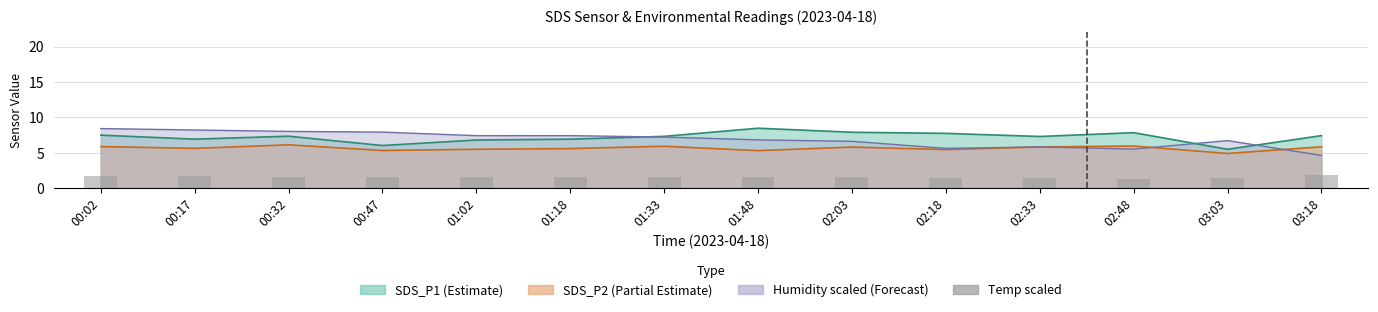

The chart shows a value of 1.5 at 02:03. True or false?

True